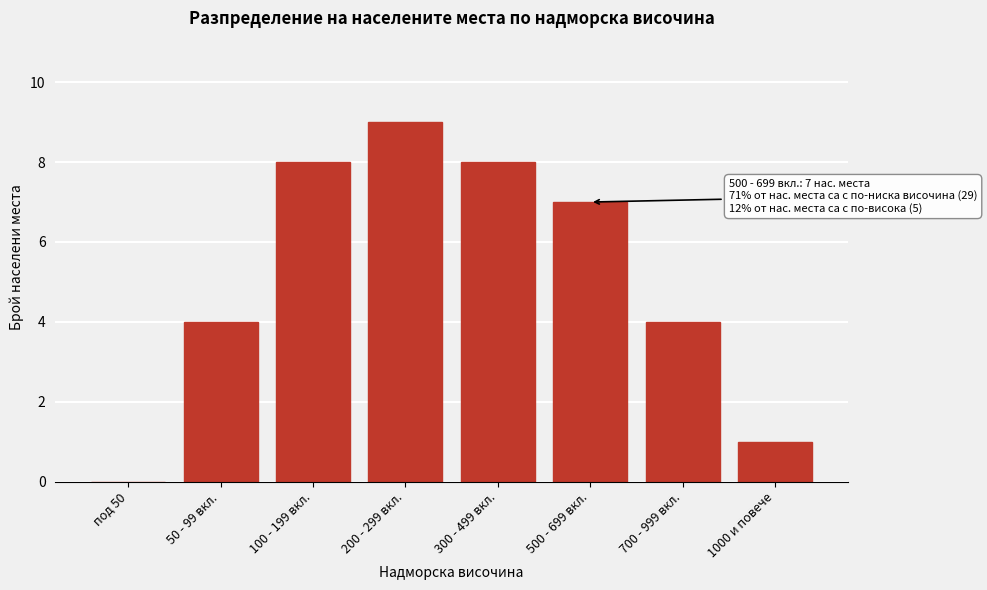

Reading left to right, list all the values displayed in this chart.

под 50=0	50 - 99 вкл.=4	100 - 199 вкл.=8	200 - 299 вкл.=9	300 - 499 вкл.=8	500 - 699 вкл.=7	700 - 999 вкл.=4	1000 и повече=1